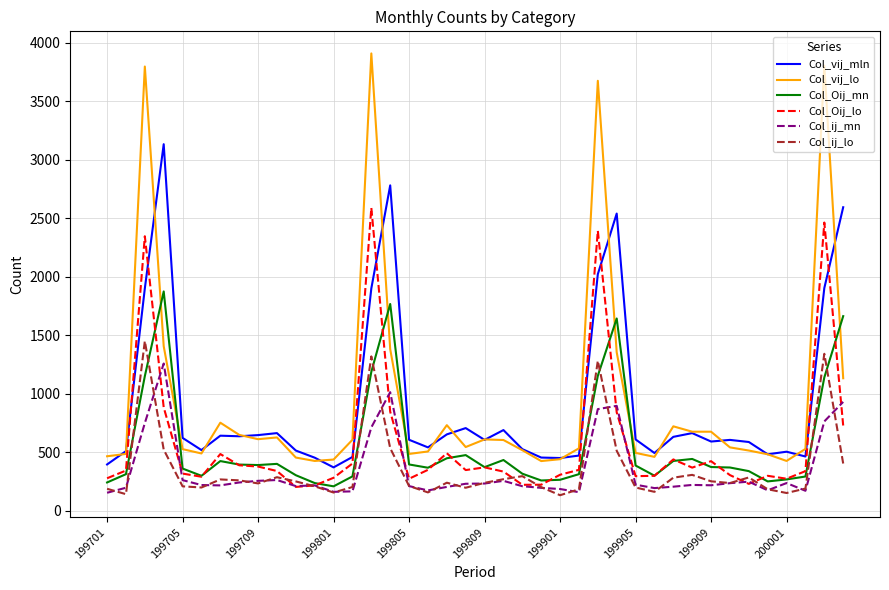

Which series has the widest spread of values?

Col_vij_lo